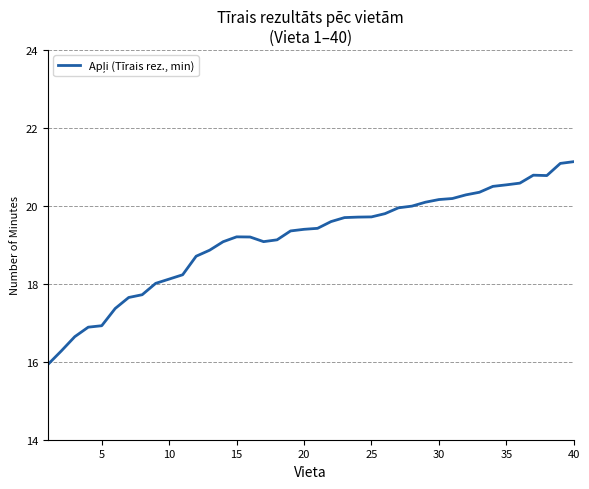

What is the greatest value displayed?

21.1